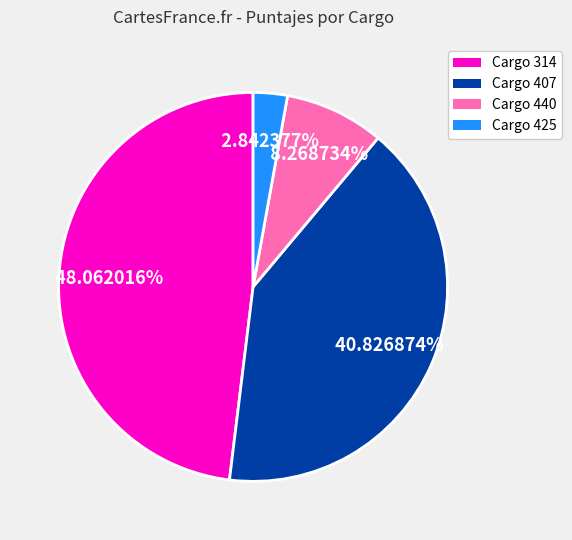

Is there a majority slice in this chart?

No